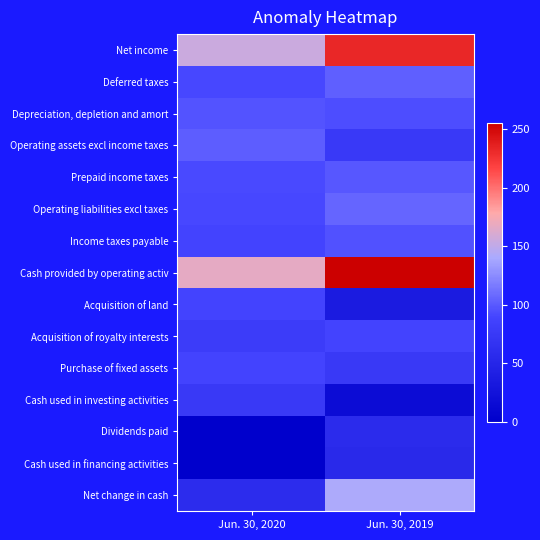

Reading left to right, extract all data points from this chart.

Net income: Jun. 30, 2020=155.0	Jun. 30, 2019=232.5
Deferred taxes: Jun. 30, 2020=91.5	Jun. 30, 2019=103.3
Depreciation, depletion and amort: Jun. 30, 2020=97.2	Jun. 30, 2019=93.9
Operating assets excl income taxes: Jun. 30, 2020=102.6	Jun. 30, 2019=76.0
Prepaid income taxes: Jun. 30, 2020=92.0	Jun. 30, 2019=98.9
Operating liabilities excl taxes: Jun. 30, 2020=91.0	Jun. 30, 2019=105.9
Income taxes payable: Jun. 30, 2020=89.5	Jun. 30, 2019=96.2
Cash provided by operating activ: Jun. 30, 2020=166.7	Jun. 30, 2019=255.0
Acquisition of land: Jun. 30, 2020=89.1	Jun. 30, 2019=36.8
Acquisition of royalty interests: Jun. 30, 2020=79.4	Jun. 30, 2019=88.3
Purchase of fixed assets: Jun. 30, 2020=89.0	Jun. 30, 2019=75.2
Cash used in investing activities: Jun. 30, 2020=75.7	Jun. 30, 2019=16.4
Dividends paid: Jun. 30, 2020=0.0	Jun. 30, 2019=57.5
Cash used in financing activities: Jun. 30, 2020=0.0	Jun. 30, 2019=54.3
Net change in cash: Jun. 30, 2020=58.4	Jun. 30, 2019=141.7